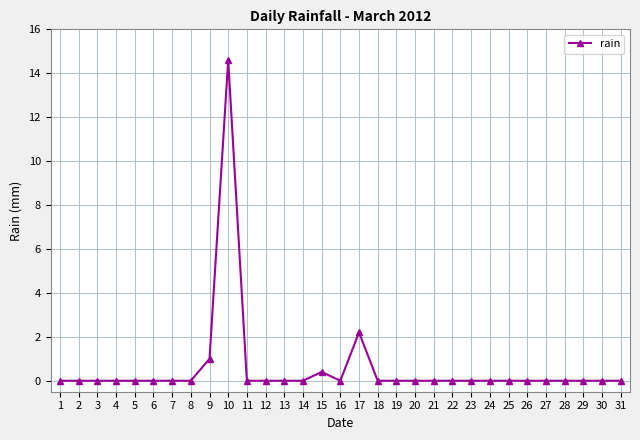

What is the change in value from 10 to 13?

-14.6